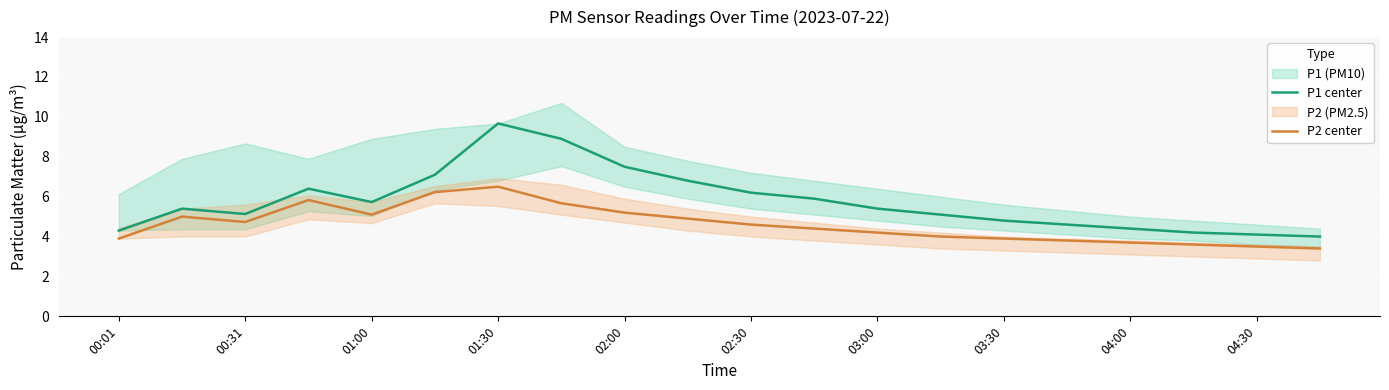

What is the difference between the maximum and second lowest values in the P2 center series?

3.0